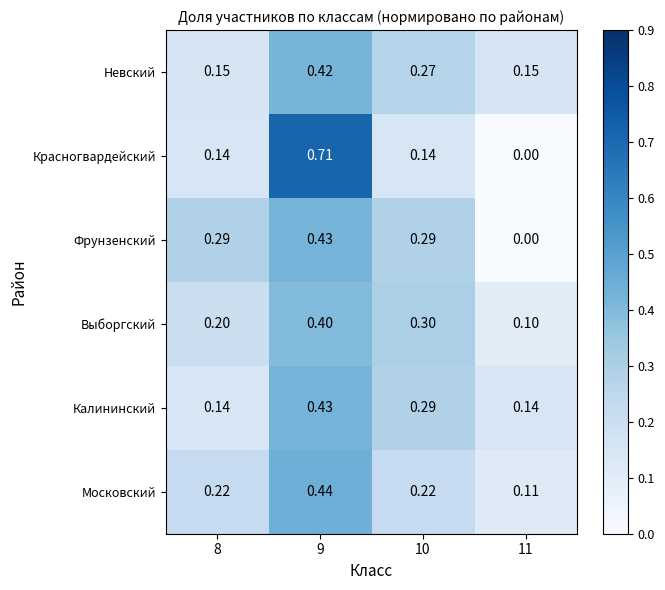

Which series changed the most between 9 and 10?

Красногвардейский